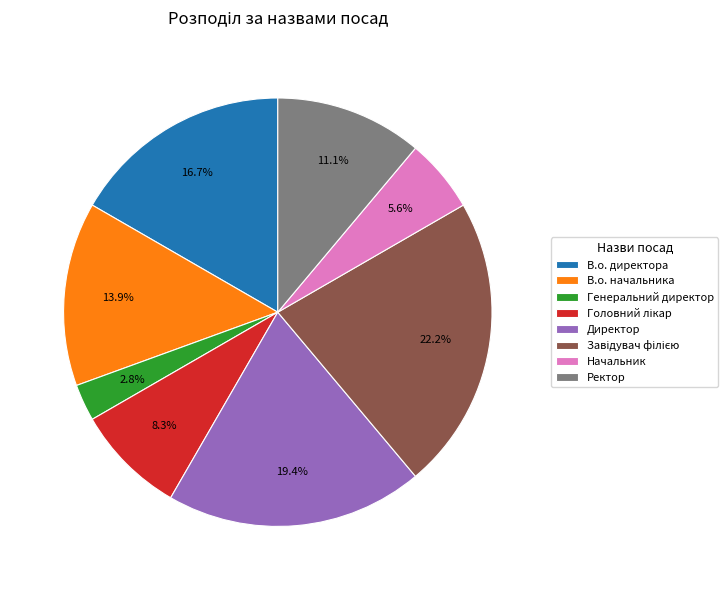

Which has a higher value, Генеральний директор or Директор?

Директор